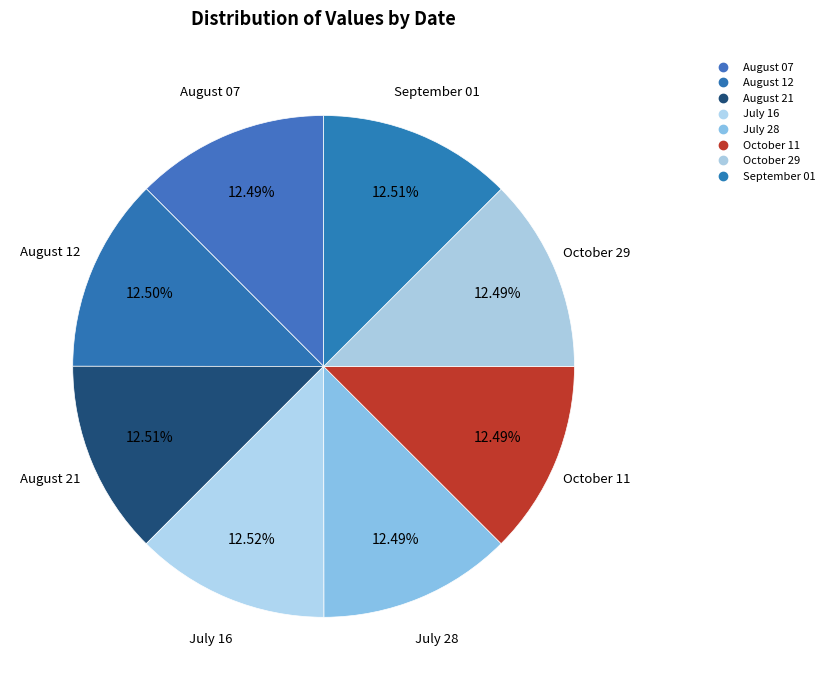

Count the number of slices in the pie.

8